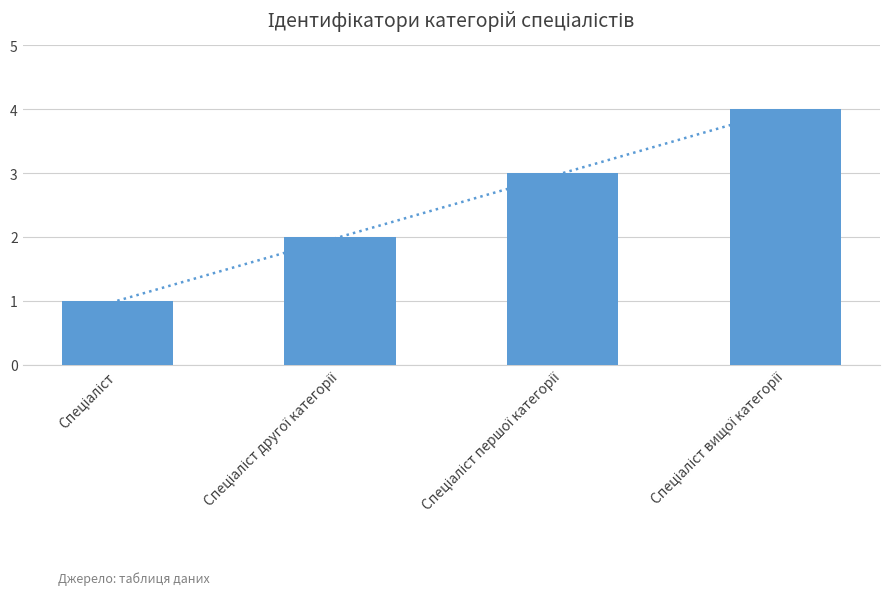

Rank the categories by value from highest to lowest.

Спеціаліст вищої категорії, Спеціаліст першої категорії, Спеціаліст другої категорії, Спеціаліст